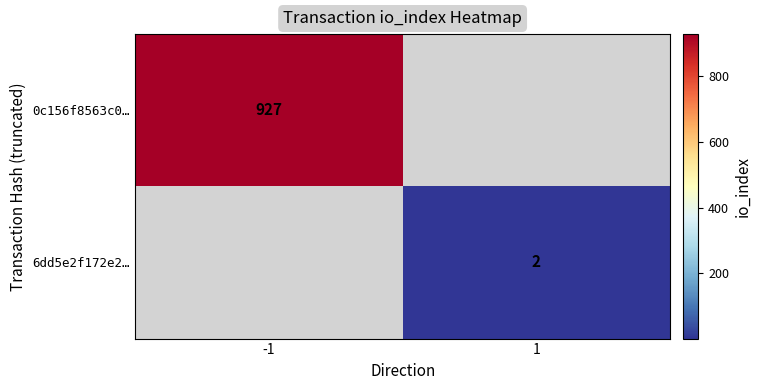

Is the value of 6dd5e2f172e2… at 1 greater than the value of 0c156f8563c0… at -1?

No